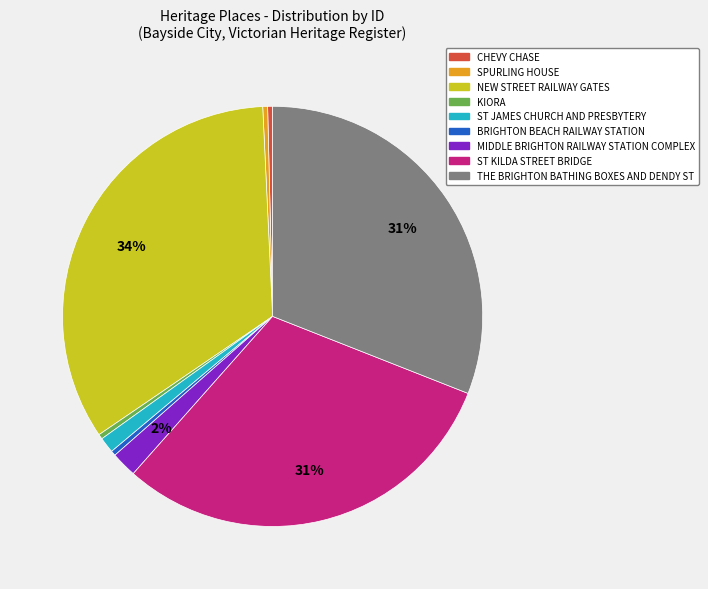

The MIDDLE BRIGHTON RAILWAY STATION COMPLEX slice represents 2% of the pie. True or false?

True